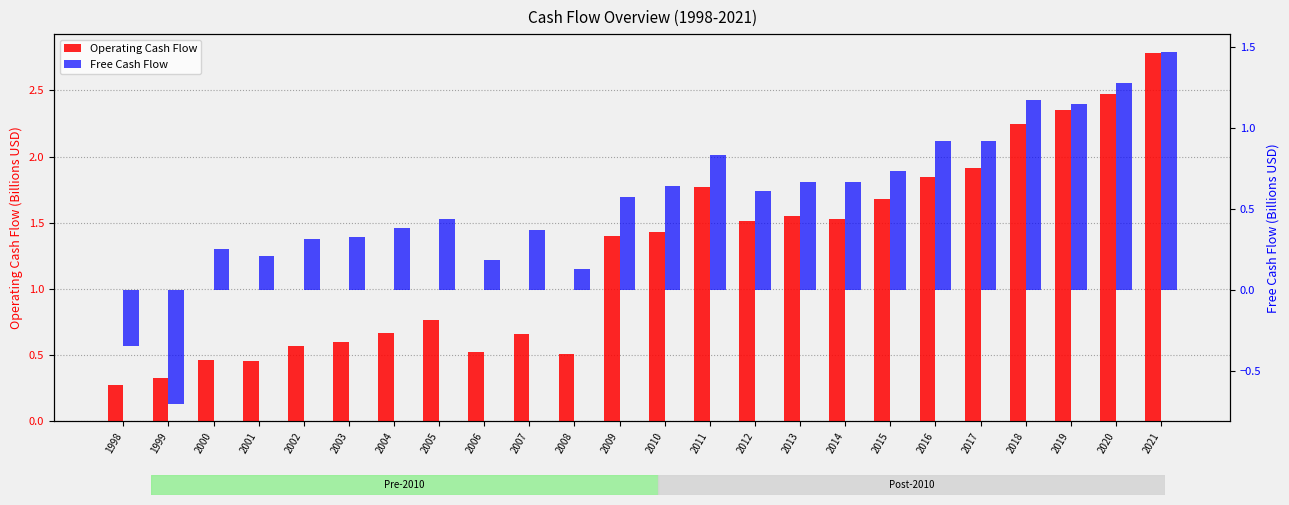

Which series changed the most between 2003 and 2004?

Operating Cash Flow